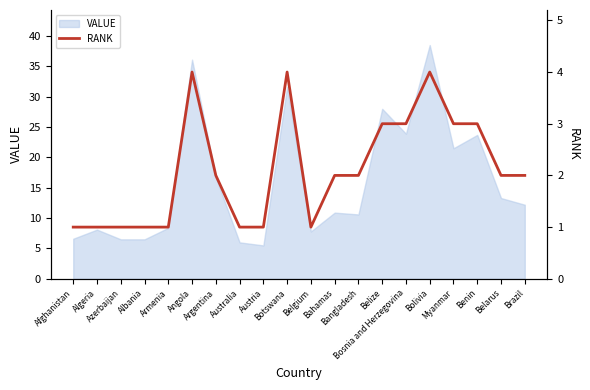

The value at Azerbaijan is 1. True or false?

False